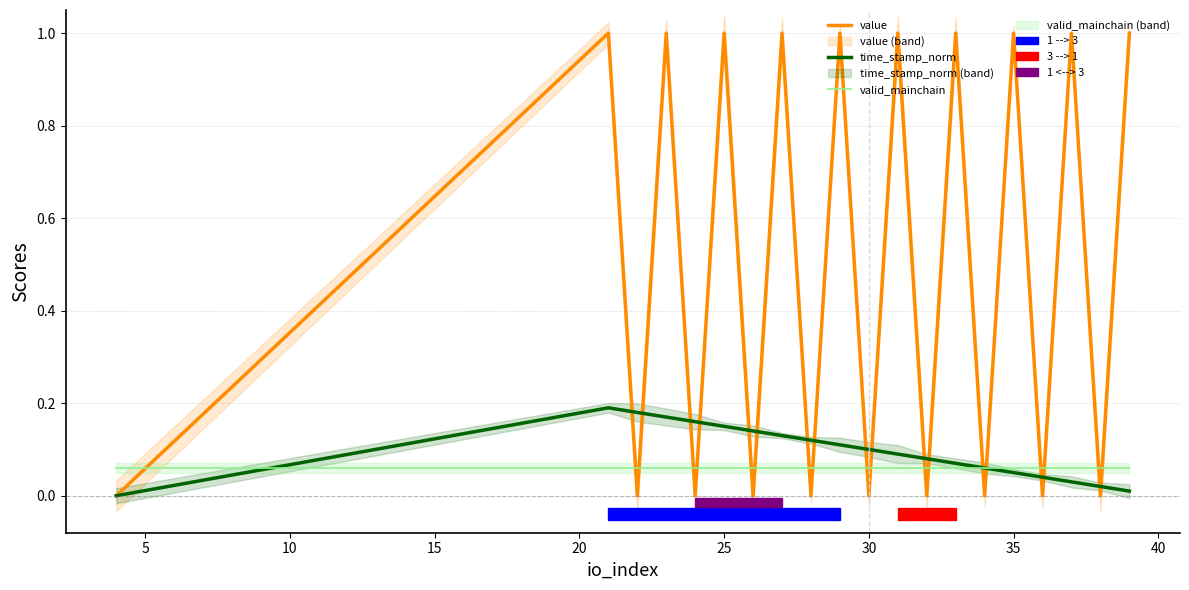

Is it true that valid_mainchain equals 0.0 at 25?

False